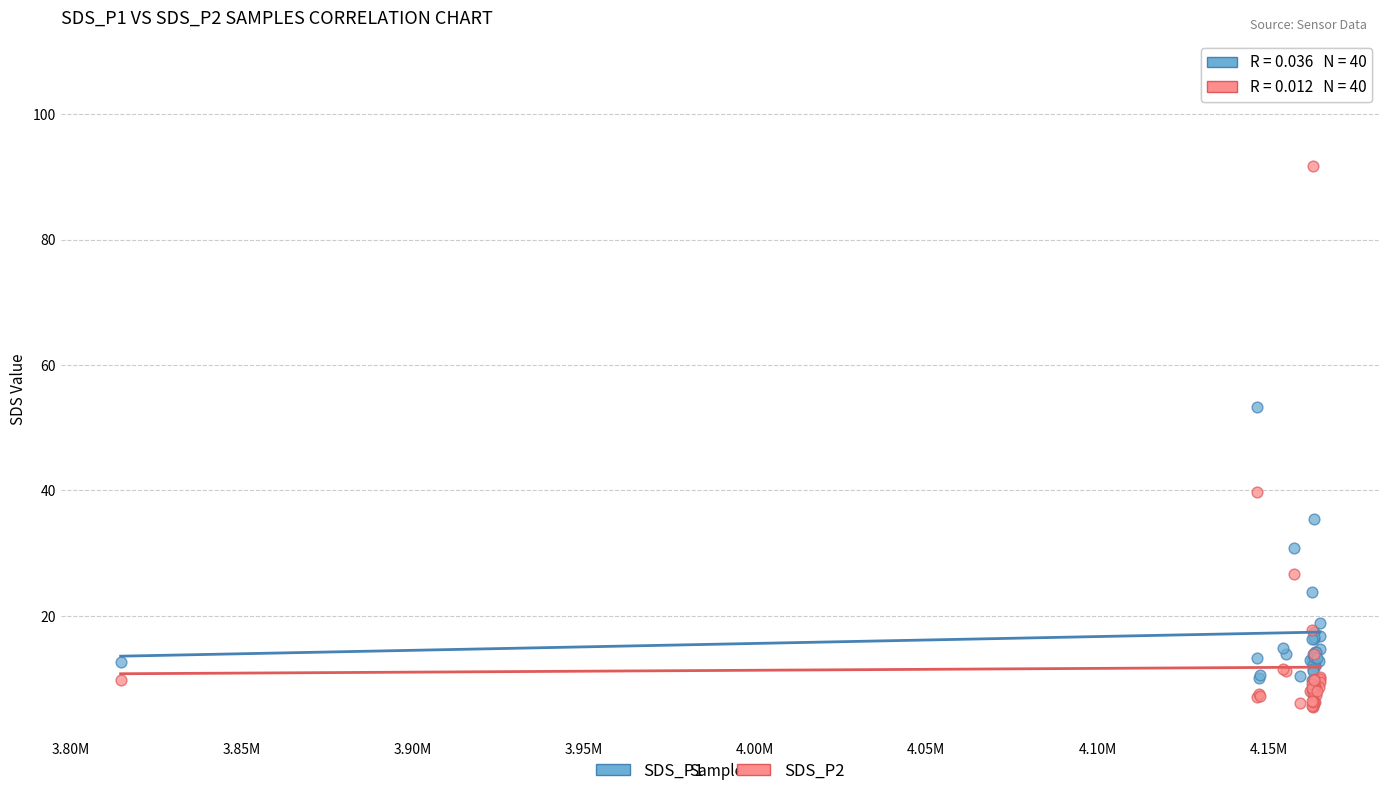

What are all the series names shown in the legend?

SDS_P1, SDS_P2